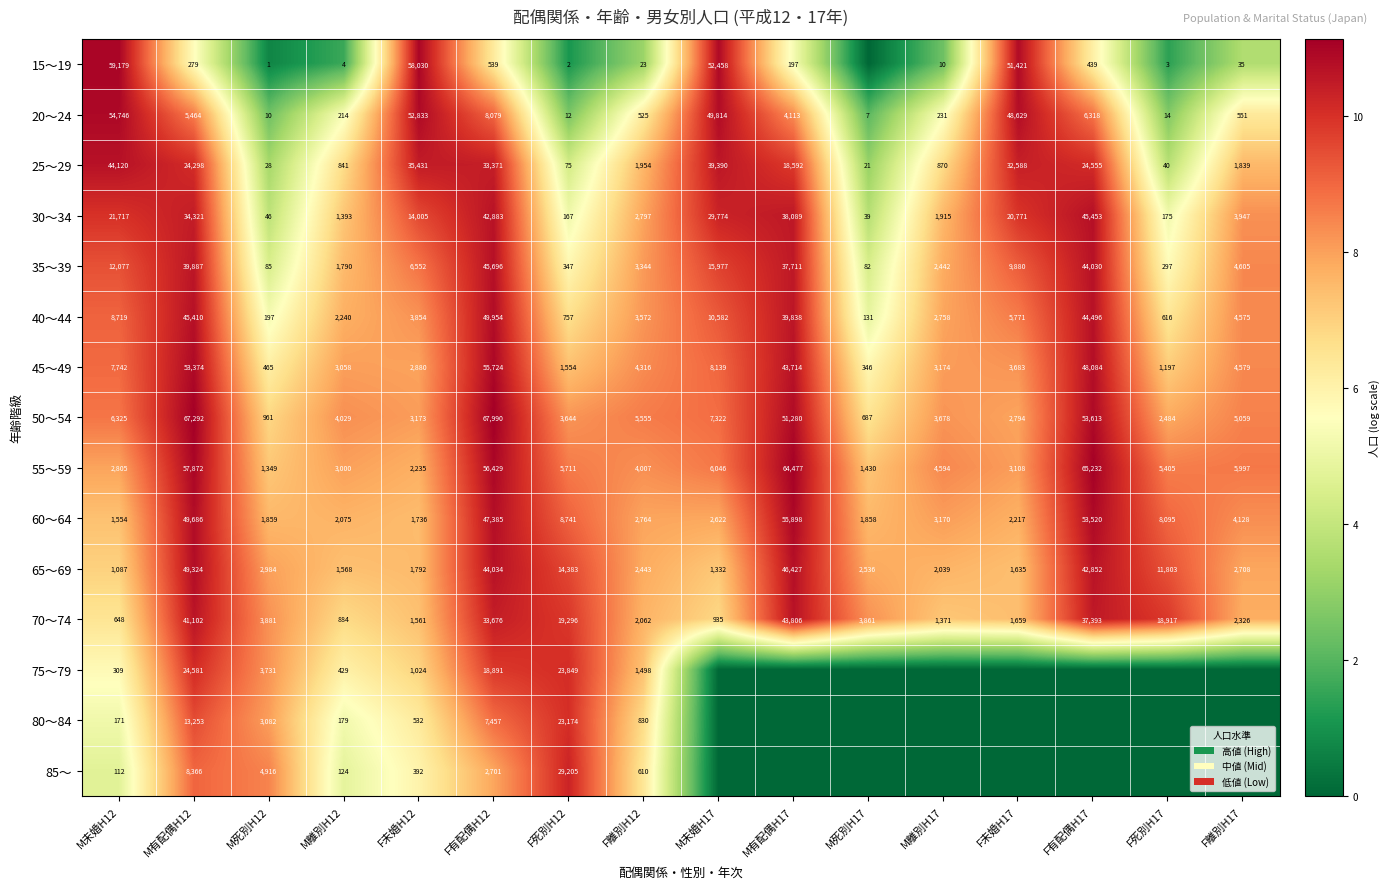

What is the spread (max minus min) of values at F有配偶H12?

67451